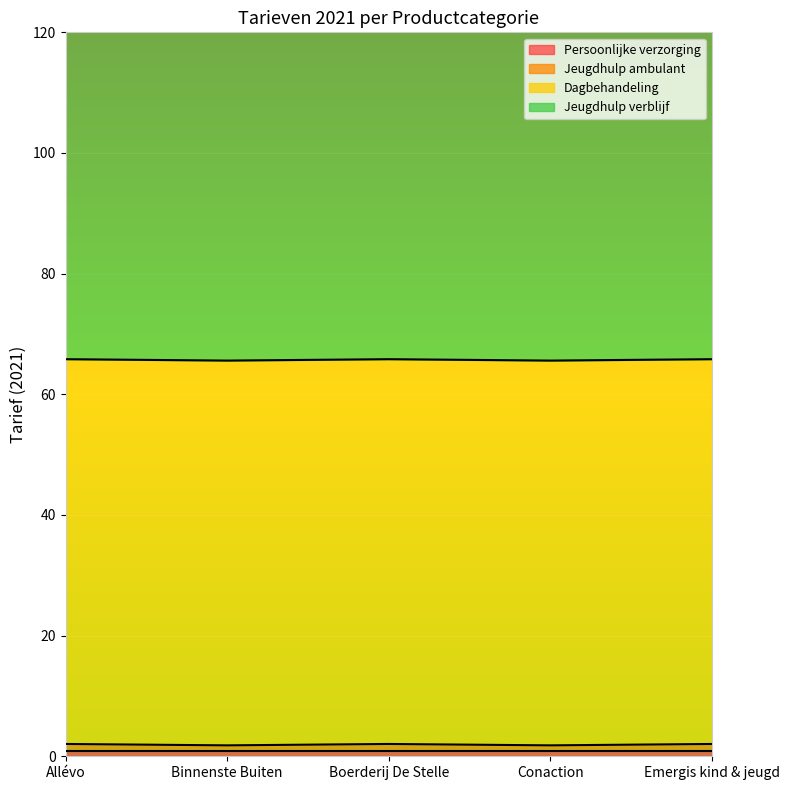

What is the maximum value shown in the chart?

179.6